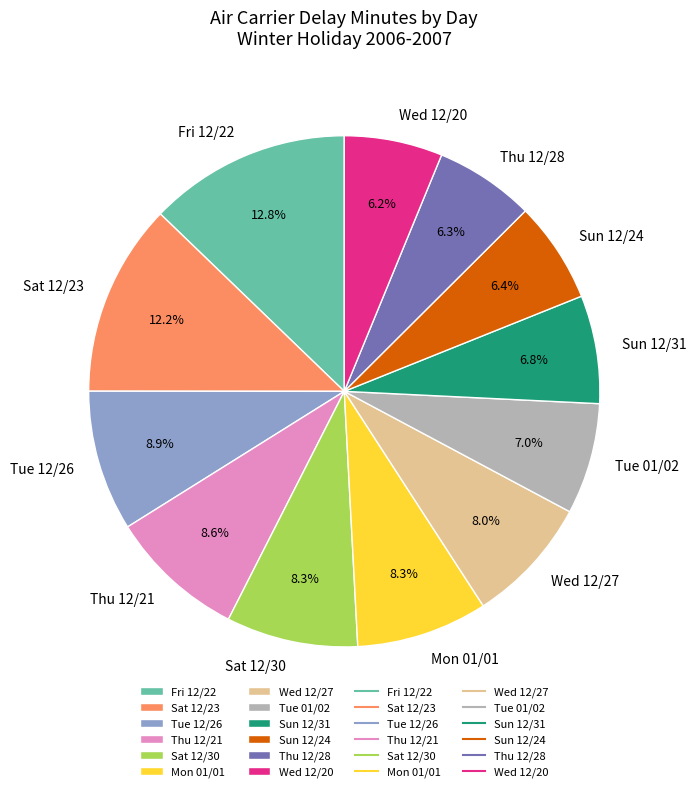

Which slice is the largest?

Fri 12/22